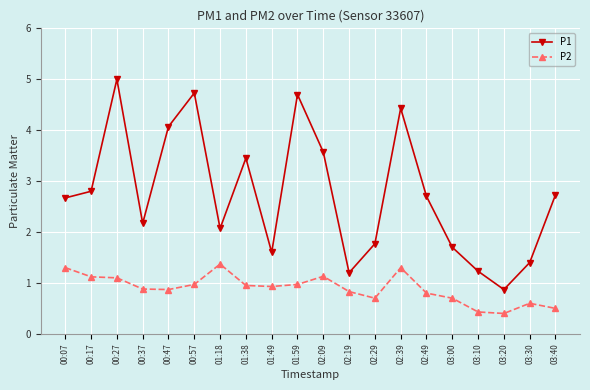

Rank the series by their average value, from highest to lowest.

P1, P2